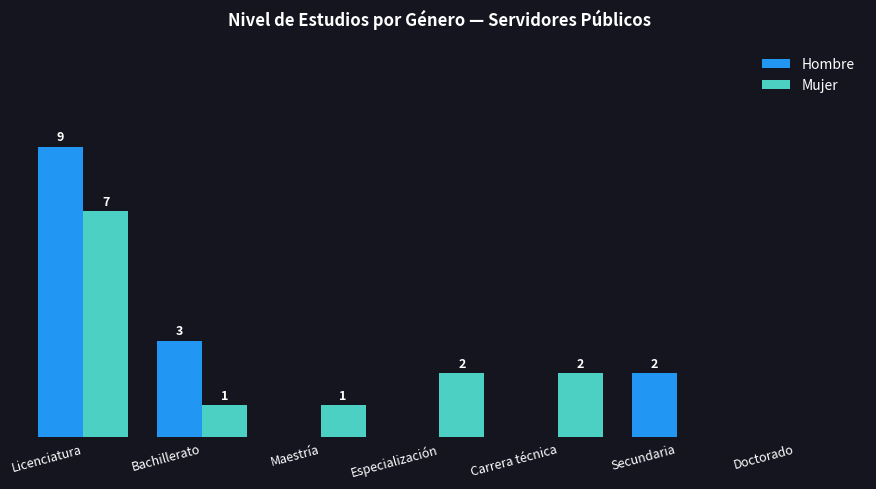

Where does the Mujer series first go above 1?

Licenciatura